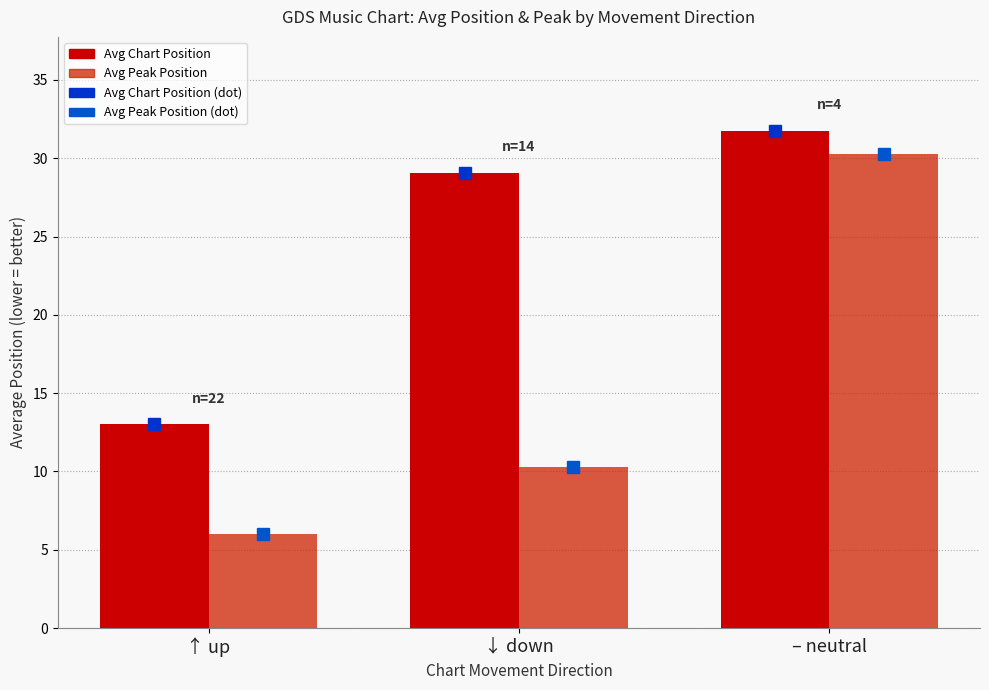

The value of Avg Chart Position at ↓ down is 29.1. True or false?

True